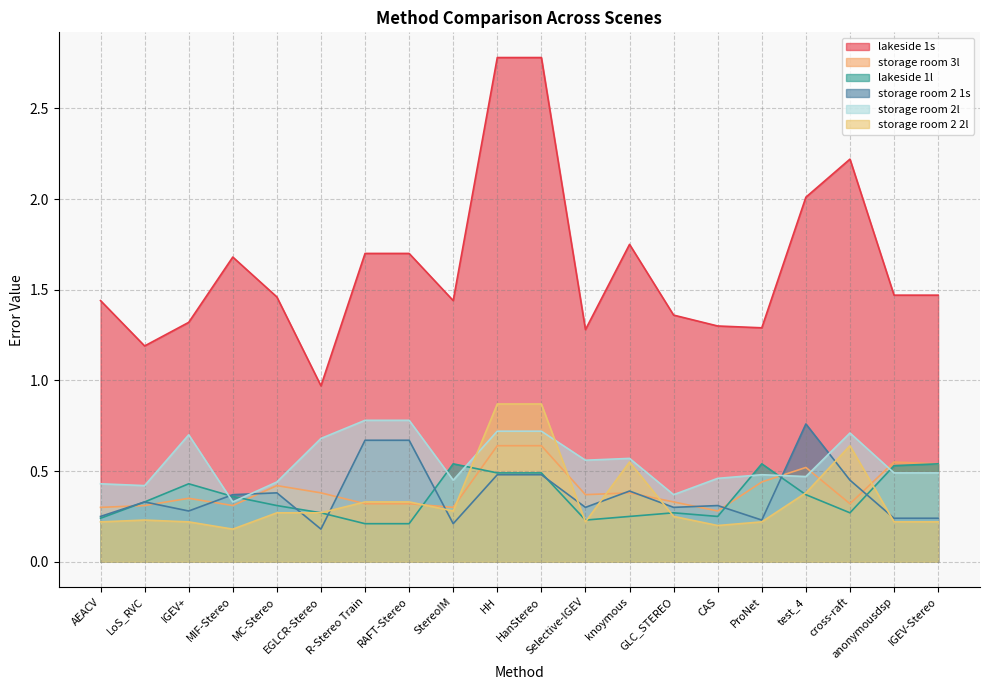

Reading left to right, extract all data points from this chart.

lakeside 1s: 1.4	1.2	1.3	1.7	1.5	1.0	1.7	1.7	1.4	2.8	2.8	1.3	1.8	1.4	1.3	1.3	2.0	2.2	1.5	1.5
storage room 3l: 0.3	0.3	0.3	0.3	0.4	0.4	0.3	0.3	0.3	0.6	0.6	0.4	0.4	0.3	0.3	0.4	0.5	0.3	0.6	0.5
lakeside 1l: 0.2	0.3	0.4	0.4	0.3	0.3	0.2	0.2	0.5	0.5	0.5	0.2	0.2	0.3	0.2	0.5	0.4	0.3	0.5	0.5
storage room 2 1s: 0.2	0.3	0.3	0.4	0.4	0.2	0.7	0.7	0.2	0.5	0.5	0.3	0.4	0.3	0.3	0.2	0.8	0.5	0.2	0.2
storage room 2l: 0.4	0.4	0.7	0.3	0.4	0.7	0.8	0.8	0.5	0.7	0.7	0.6	0.6	0.4	0.5	0.5	0.5	0.7	0.5	0.5
storage room 2 2l: 0.2	0.2	0.2	0.2	0.3	0.3	0.3	0.3	0.3	0.9	0.9	0.2	0.6	0.2	0.2	0.2	0.4	0.6	0.2	0.2